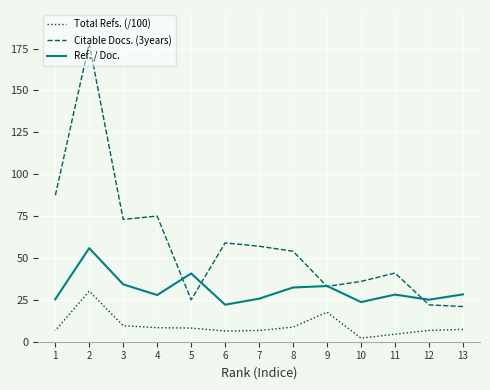

In Total Refs. (/100), how many points are lower than both neighbors (excluding endpoints)?

2